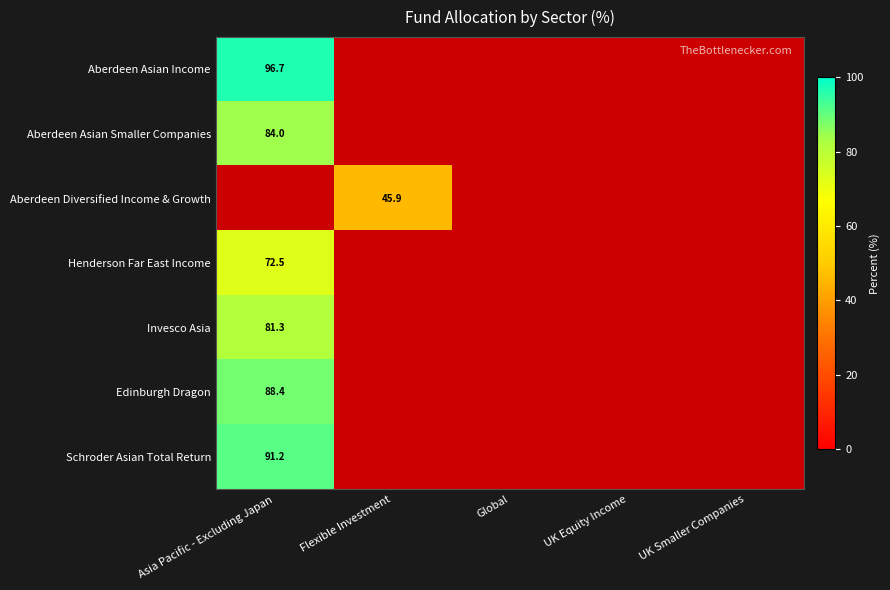

What is the greatest value displayed?

96.7